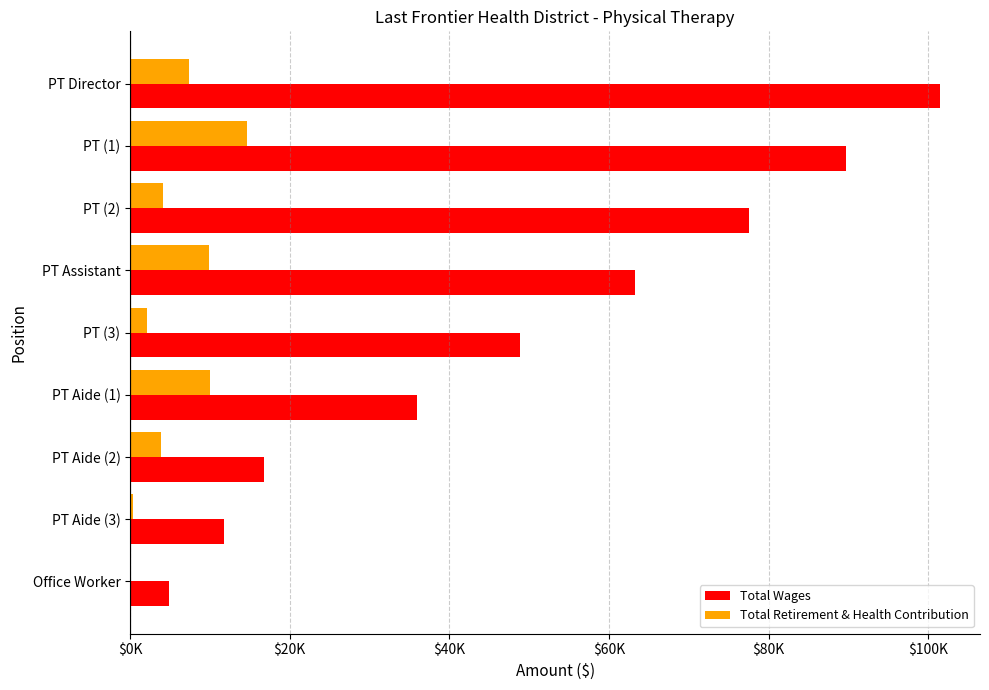

What is the difference between the maximum and minimum values in the Total Wages series?

96610